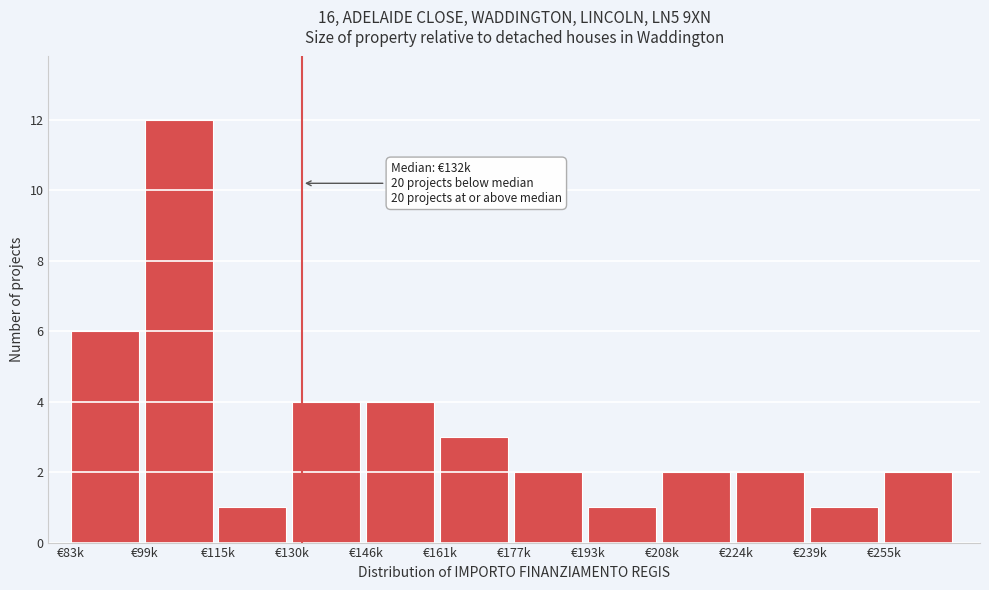

Reading left to right, transcribe all the data shown in this chart.

6	12	1	4	4	3	2	1	2	2	1	2